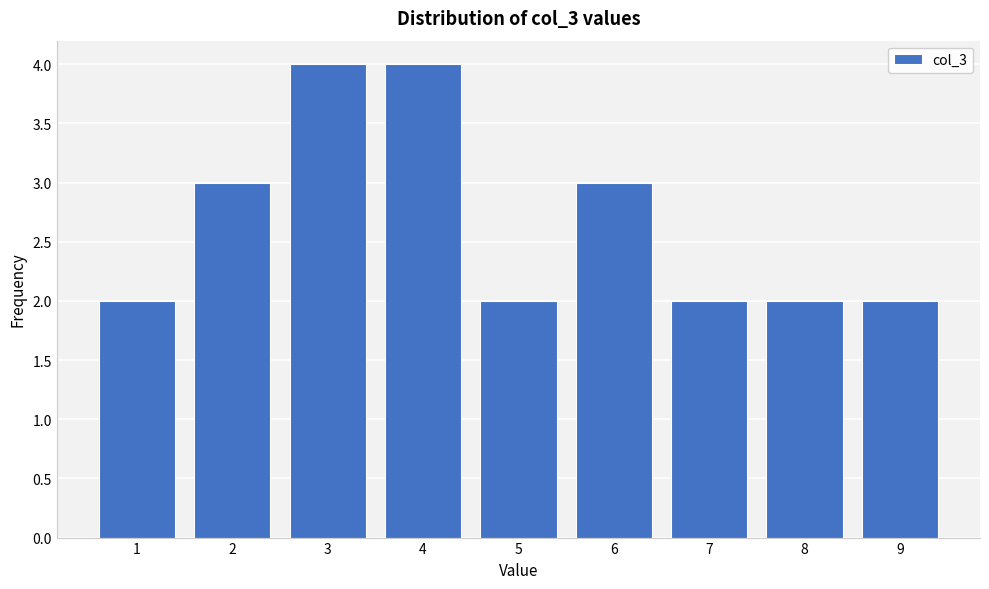

Reading left to right, list every bar in this chart as the range it spans on the x-axis followed by its height. The values are not printed on the chart, so give them approximately, as read against the axis.

0.5 to 1.5: 2
1.5 to 2.5: 3
2.5 to 3.5: 4
3.5 to 4.5: 4
4.5 to 5.5: 2
5.5 to 6.5: 3
6.5 to 7.5: 2
7.5 to 8.5: 2
8.5 to 9.5: 2